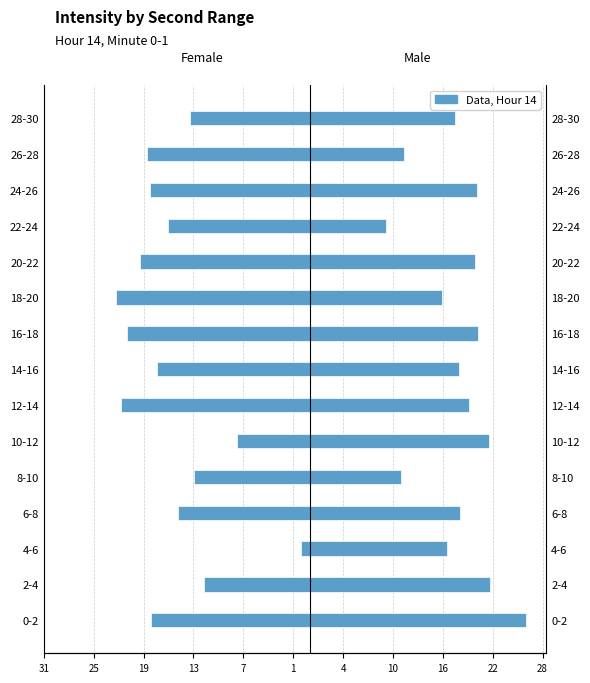

Reading right to left, extract all data points from this chart.

Female (avg dBm): -14.5	-19.6	-19.2	-17.0	-20.4	-23.2	-22.0	-18.4	-22.7	-8.7	-13.9	-15.9	-1.0	-12.7	-19.1
Male (avg dBm): 17.5	11.3	20.1	9.2	19.9	15.9	20.2	17.9	19.1	21.5	11.0	18.1	16.6	21.7	26.0